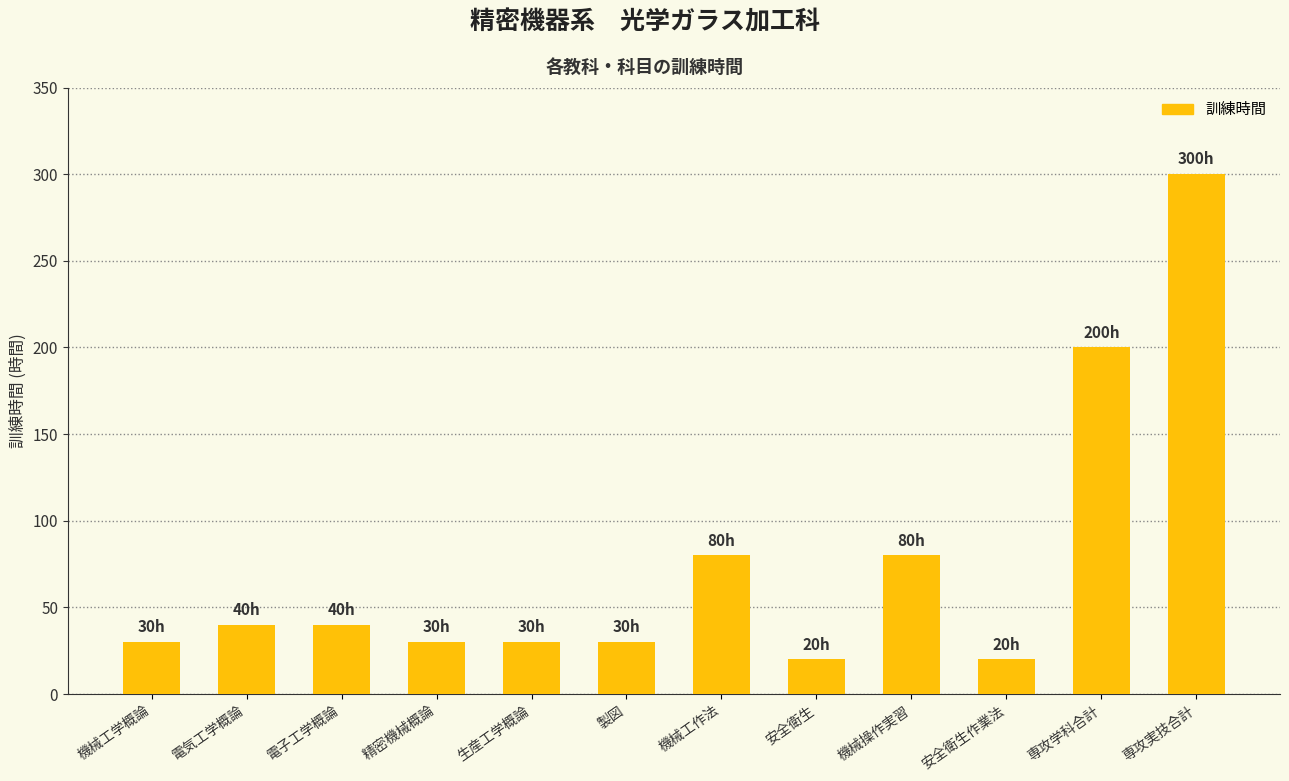

What is the label of the 10th bar from the right?

電子工学概論